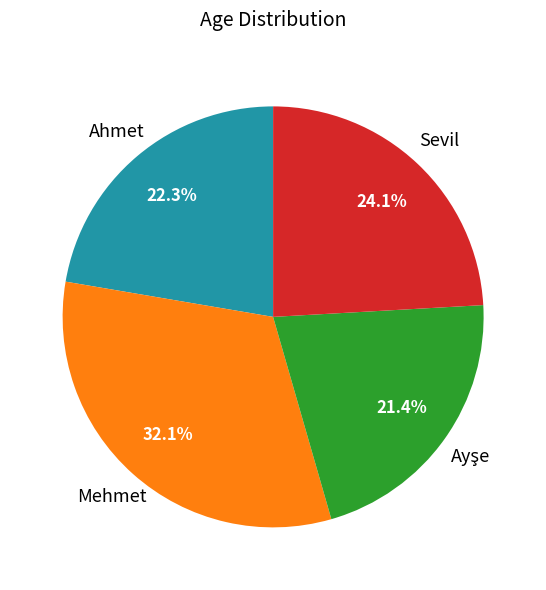

Does any single category account for the majority?

No